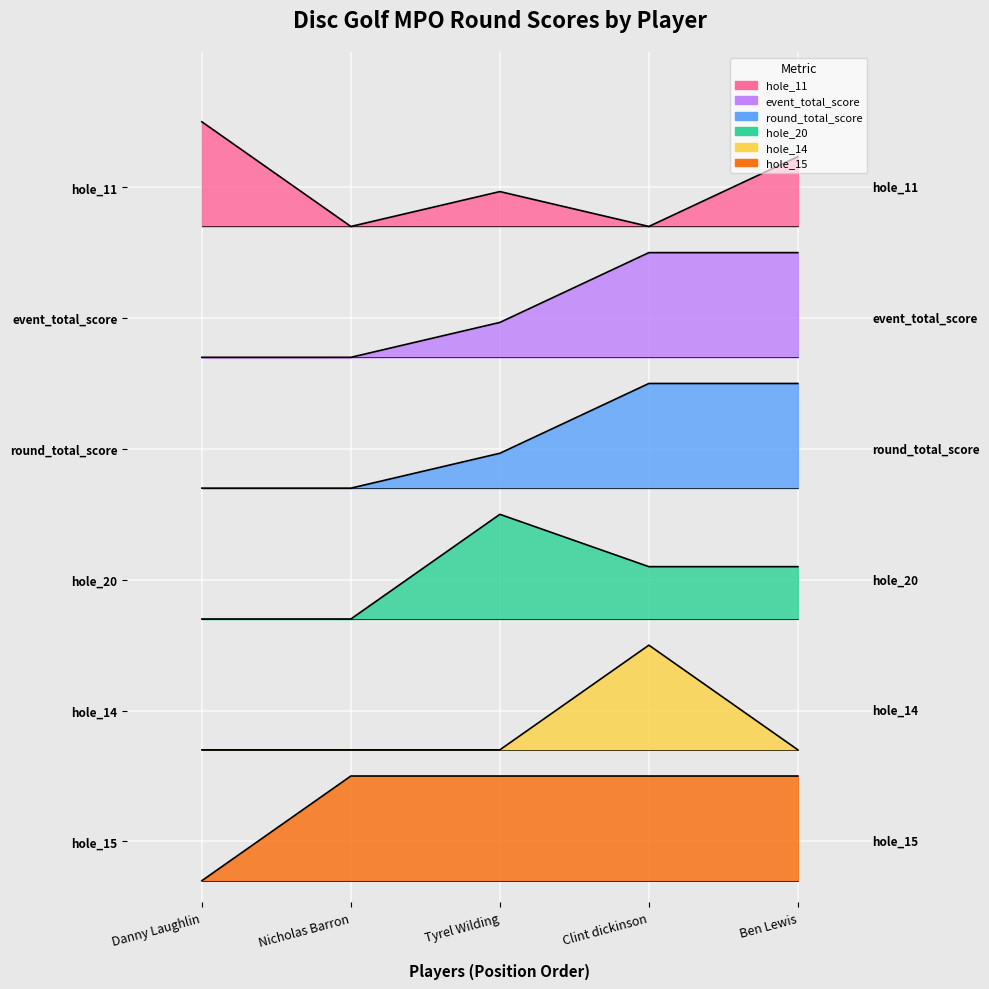

Rank the series by their maximum value, from lowest to highest.

hole_15, hole_14, hole_20, event_total_score, round_total_score, hole_11